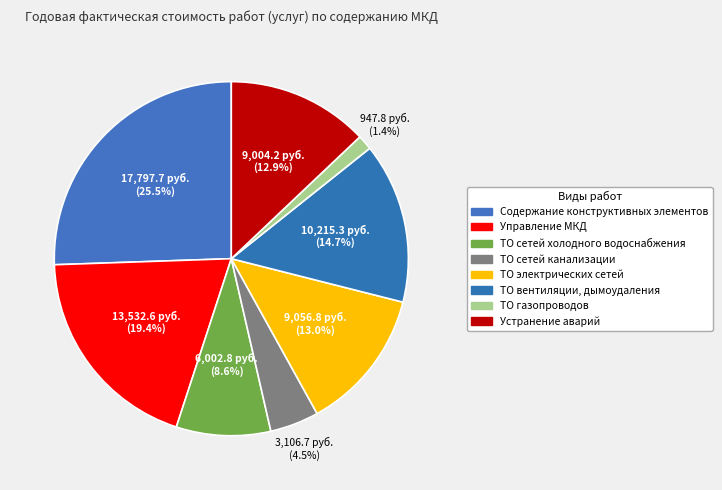

To the nearest percent, what percentage of the pie is ТО сетей холодного водоснабжения?

9%